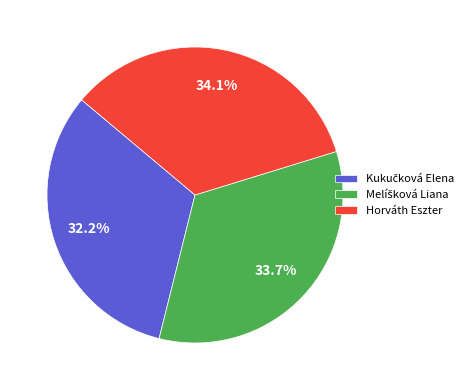

Is there any slice that represents more than half of the pie?

No